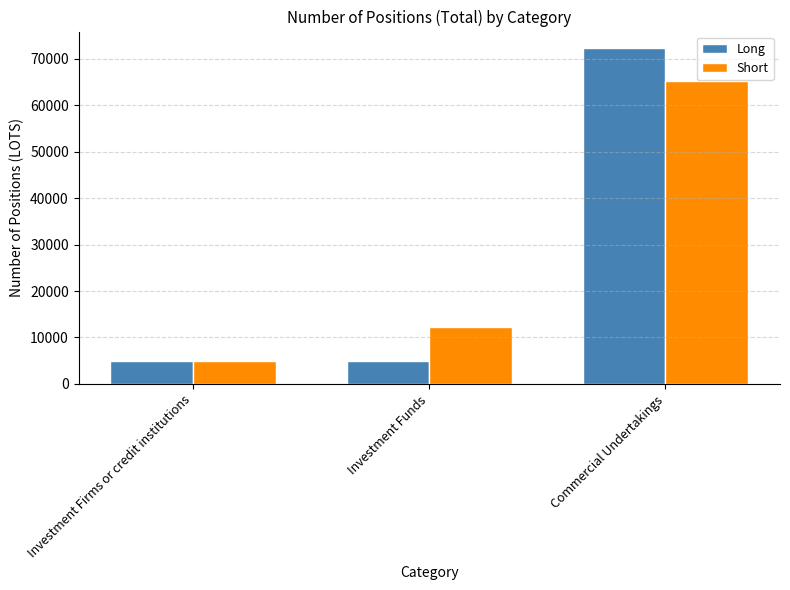

Is it true that Long equals 7404.7 at Investment Firms or credit institutions?

False